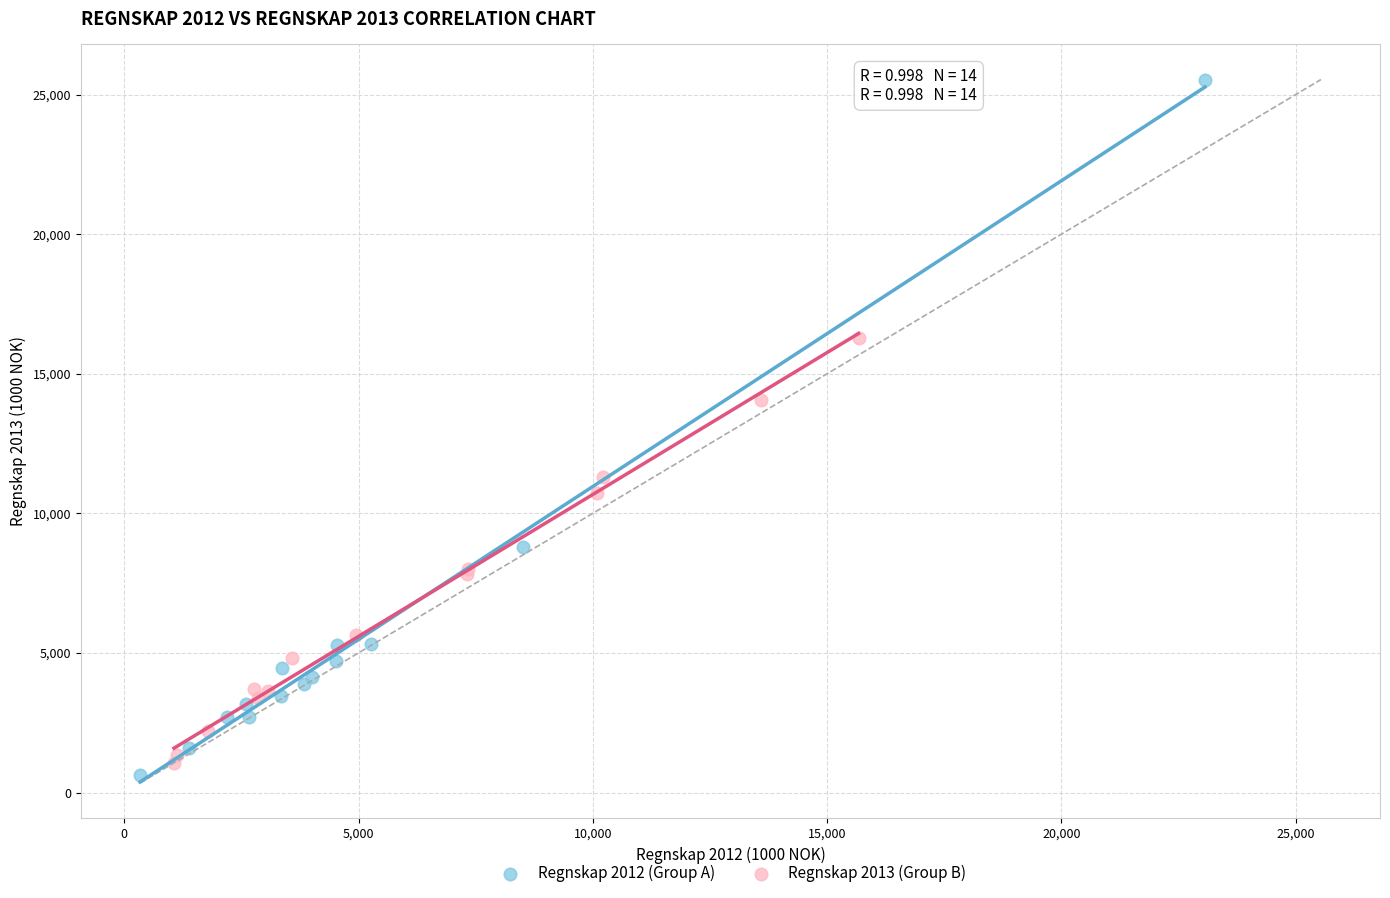

What are all the series names shown in the legend?

Regnskap 2012 (Group A), Regnskap 2013 (Group B)